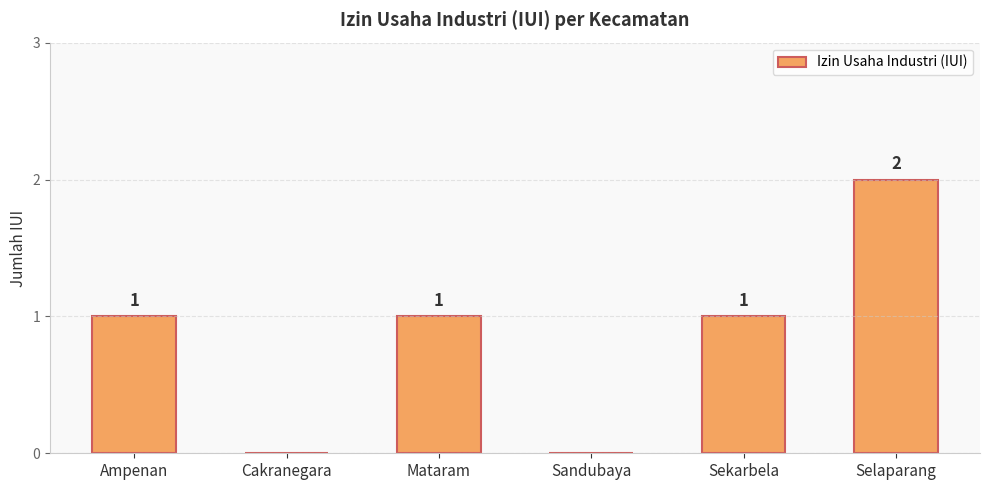

The value at Cakranegara is 0. True or false?

True